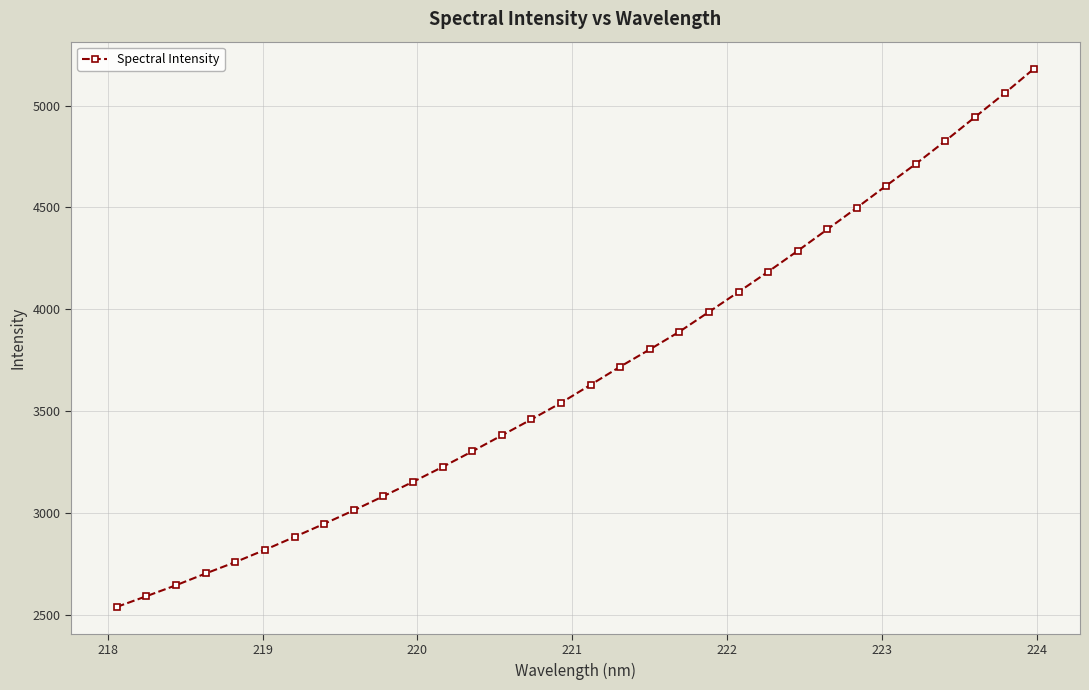

What is the difference between the maximum and minimum values?

2643.9